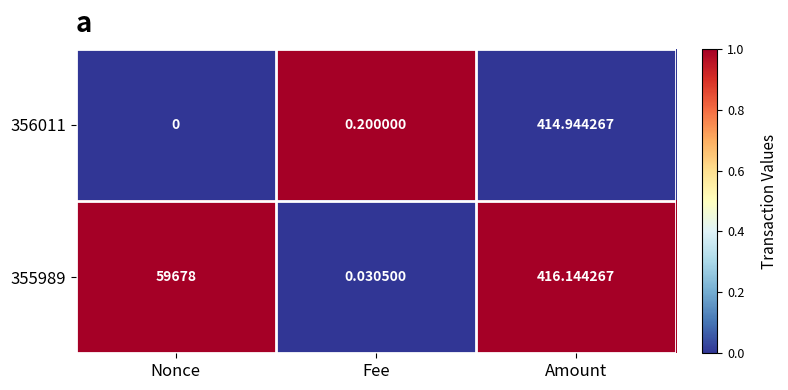

Which category has the lowest value in the 356011 series?

Nonce